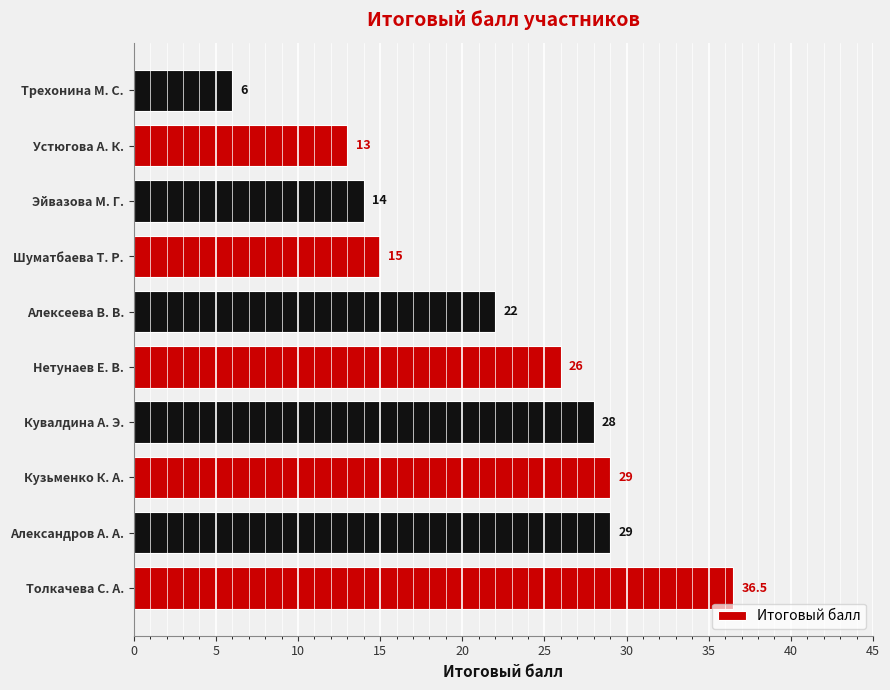

Reading bottom to top, list all the values displayed in this chart.

Толкачева С. А.=36.5	Александров А. А.=29.0	Кузьменко К. А.=29.0	Кувалдина А. Э.=28.0	Нетунаев Е. В.=26.0	Алексеева В. В.=22.0	Шуматбаева Т. Р.=15.0	Эйвазова М. Г.=14.0	Устюгова А. К.=13.0	Трехонина М. С.=6.0